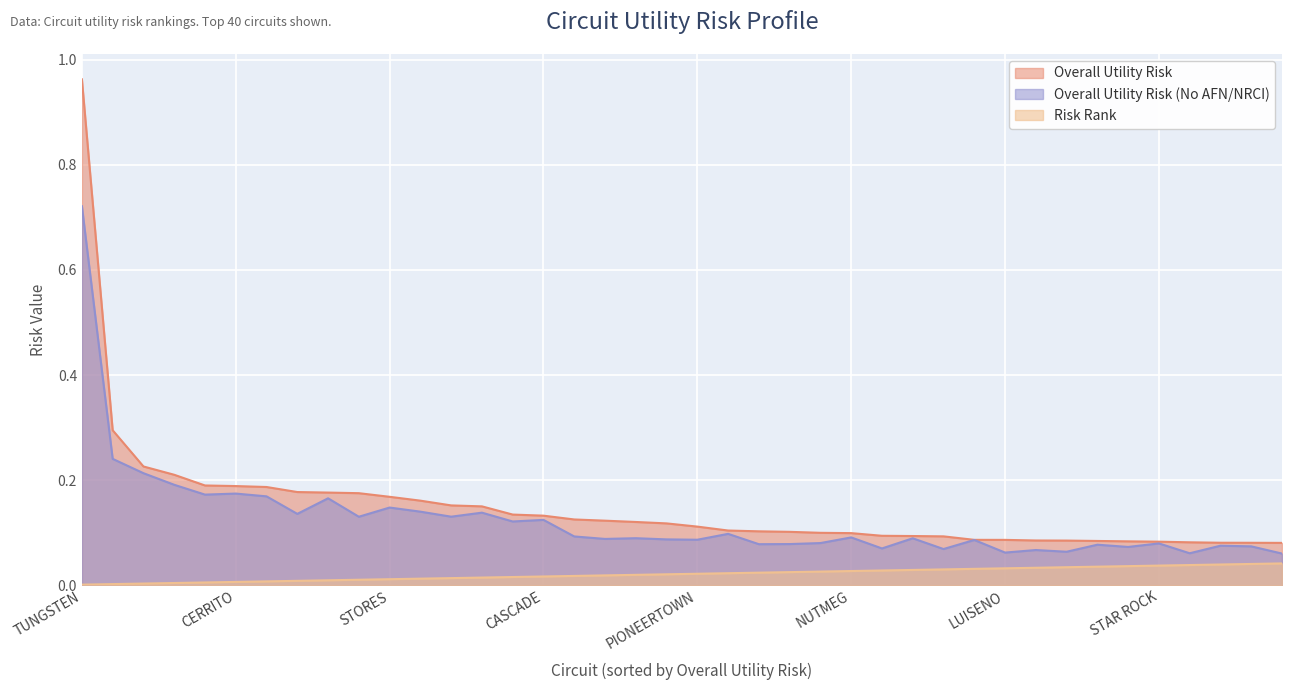

True or false: Overall Utility Risk has a value of 0.1 at SEAWOLF.

True